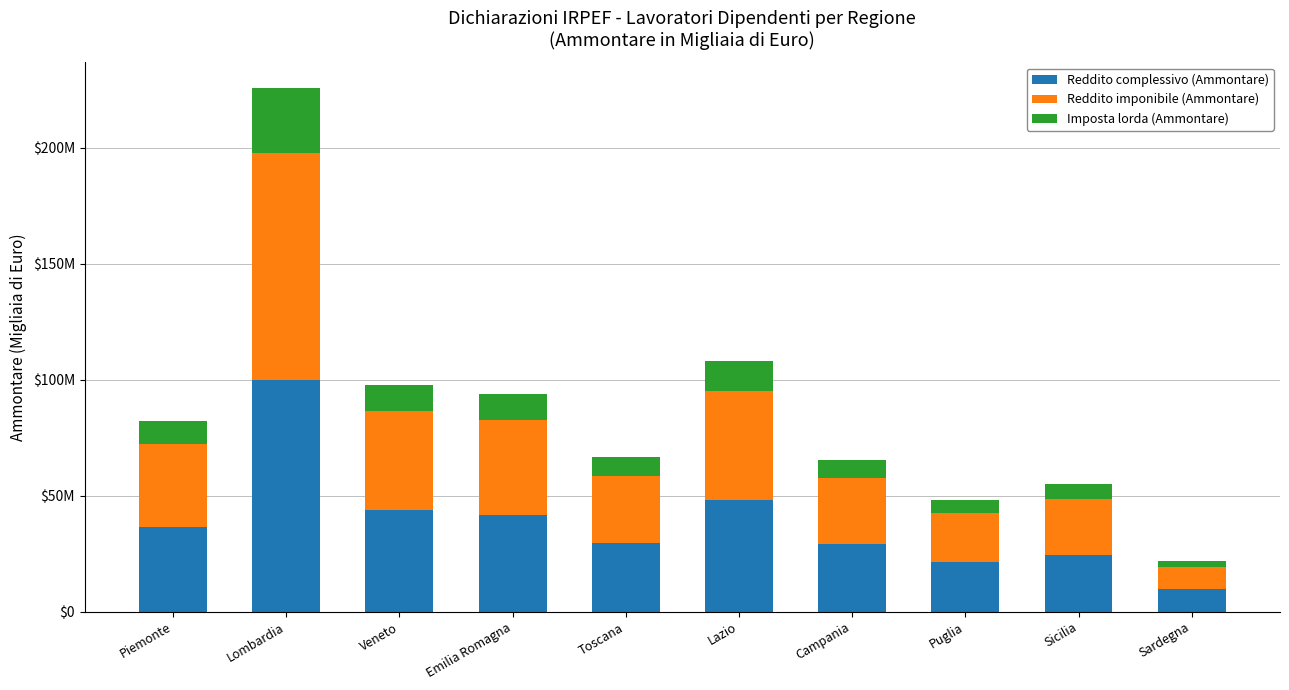

Where is Reddito imponibile (Ammontare) nearest to the value 53723142?

Lazio